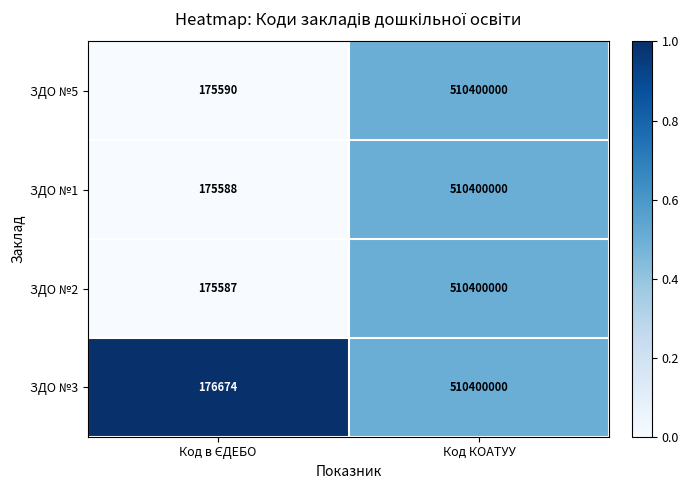

True or false: ЗДО №3 has a value of 670923637 at Код КОАТУУ.

False